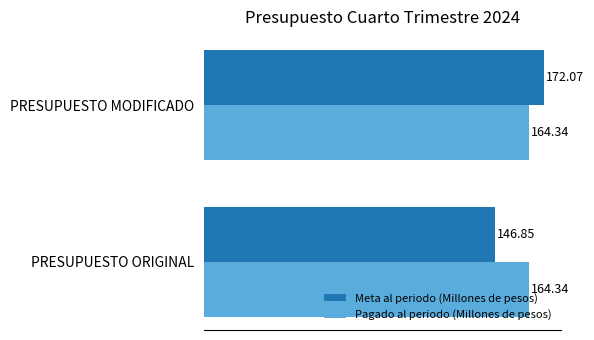

What is the sum of the Pagado al periodo (Millones de pesos) values at PRESUPUESTO MODIFICADO and PRESUPUESTO ORIGINAL?

328.7